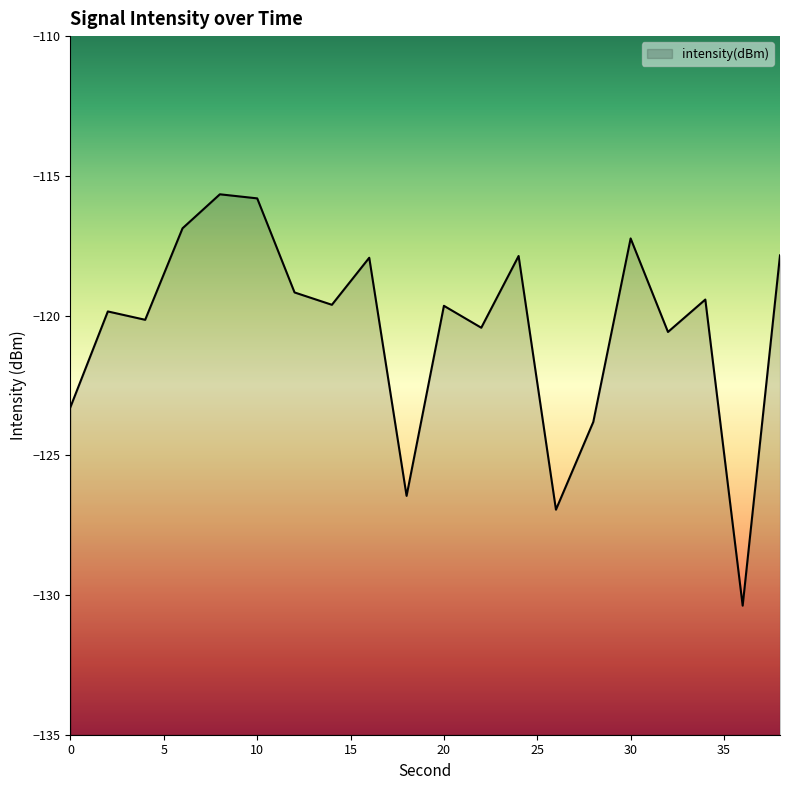

How many distinct data groups are displayed?

1